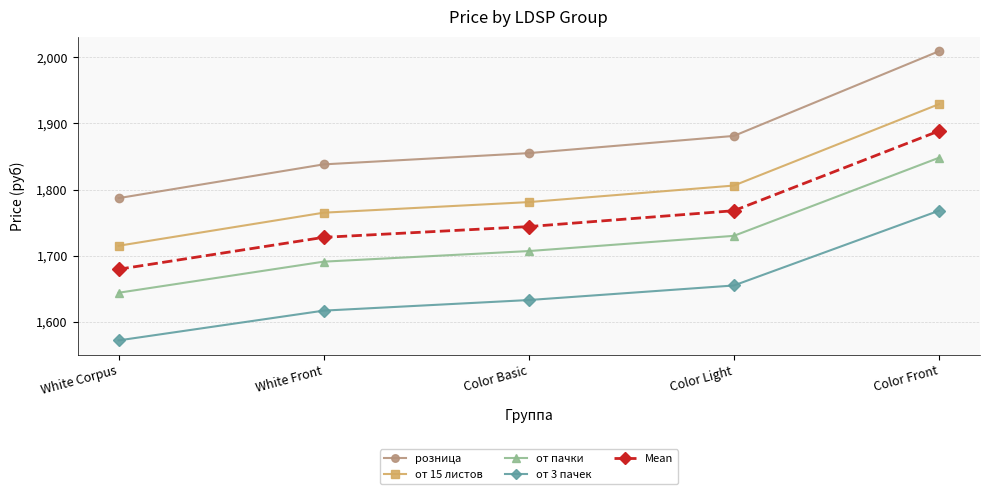

List the series in order of their overall mean, highest first.

розница, от 15 листов, Mean, от пачки, от 3 пачек